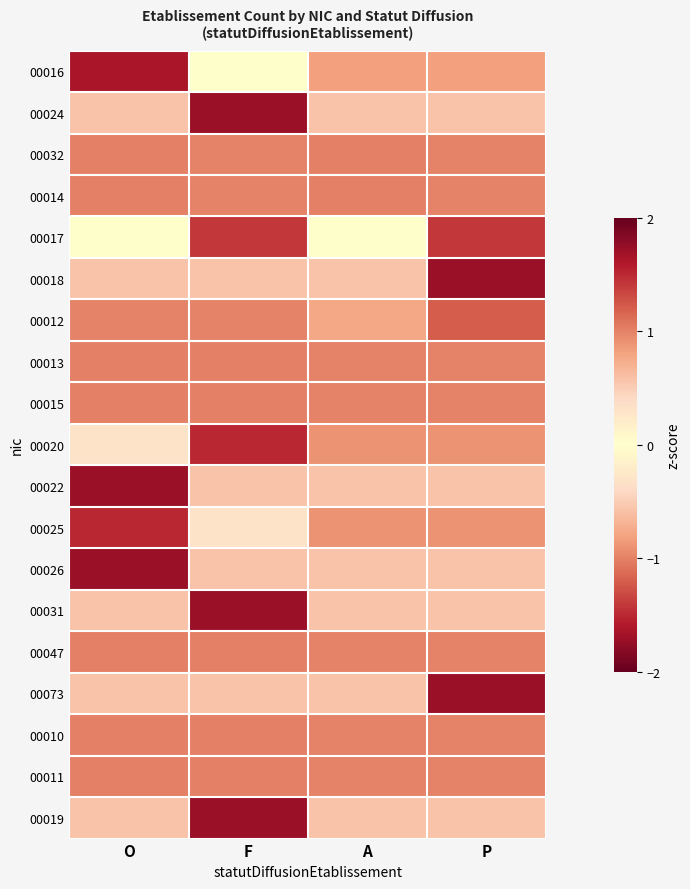

Reading right to left, what are all the values shown in this chart?

00016: P=-0.8	A=-0.8	F=0.0	O=1.6
00024: P=-0.6	A=-0.6	F=1.7	O=-0.6
00032: P=-1.0	A=1.0	F=-1.0	O=1.0
00014: P=-1.0	A=1.0	F=-1.0	O=1.0
00017: P=-1.4	A=0.0	F=1.4	O=0.0
00018: P=-1.7	A=0.6	F=0.6	O=0.6
00012: P=-1.2	A=-0.8	F=1.0	O=1.0
00013: P=-1.0	A=-1.0	F=1.0	O=1.0
00015: P=-1.0	A=-1.0	F=1.0	O=1.0
00020: P=-0.9	A=-0.9	F=1.5	O=0.3
00022: P=-0.6	A=-0.6	F=-0.6	O=1.7
00025: P=-0.9	A=-0.9	F=0.3	O=1.5
00026: P=-0.6	A=-0.6	F=-0.6	O=1.7
00031: P=-0.6	A=-0.6	F=1.7	O=-0.6
00047: P=-1.0	A=-1.0	F=1.0	O=1.0
00073: P=1.7	A=-0.6	F=-0.6	O=-0.6
00010: P=-1.0	A=-1.0	F=1.0	O=1.0
00011: P=-1.0	A=-1.0	F=1.0	O=1.0
00019: P=-0.6	A=-0.6	F=1.7	O=-0.6